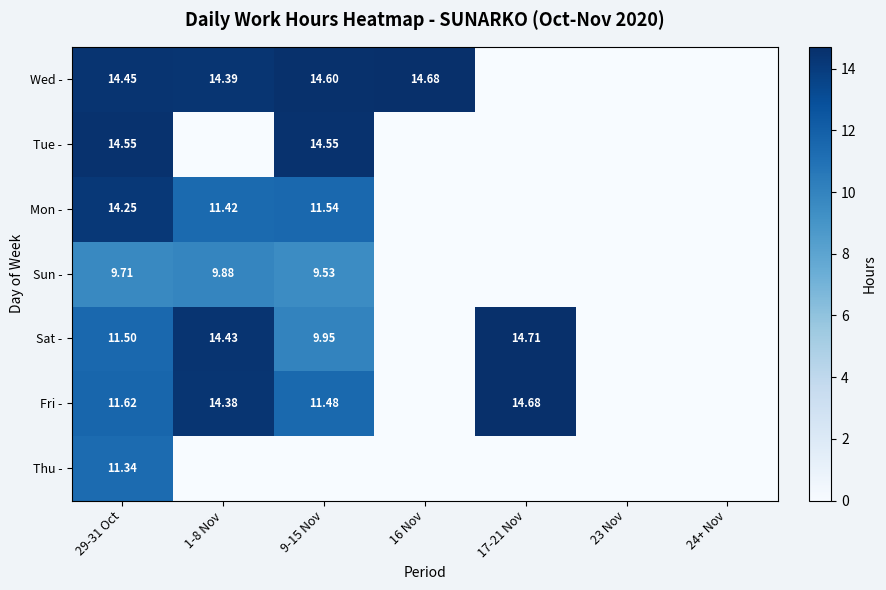

At how many categories does at least one series exceed 8?

5